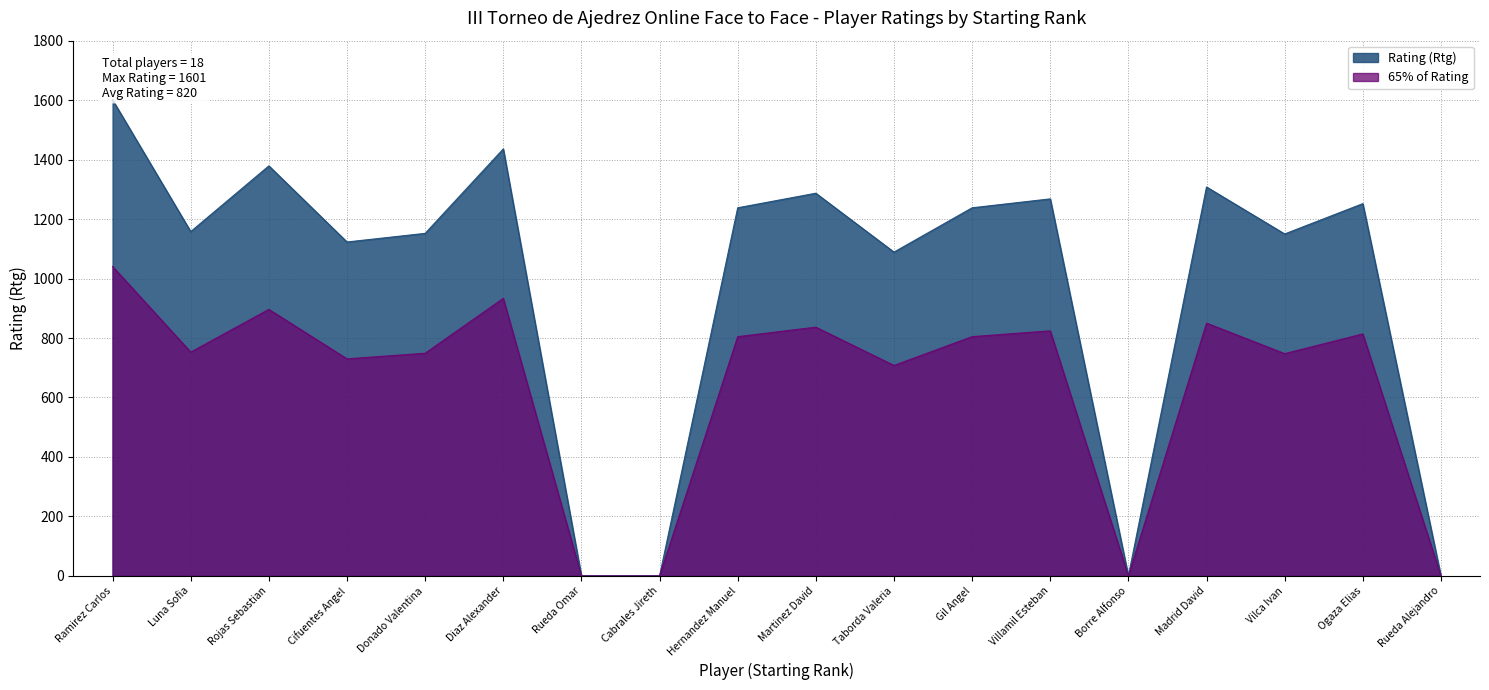

What is the highest value of the Rating (Rtg) series?

1601.0